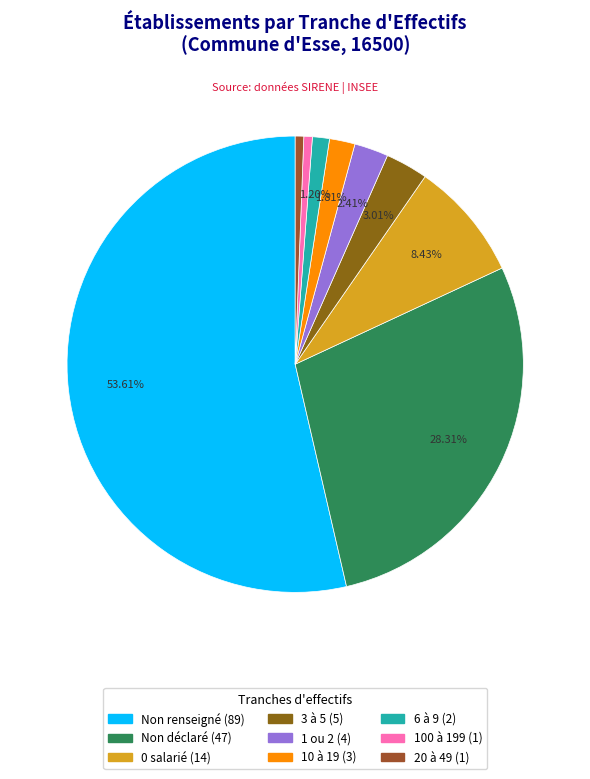

Count the number of slices in the pie.

9